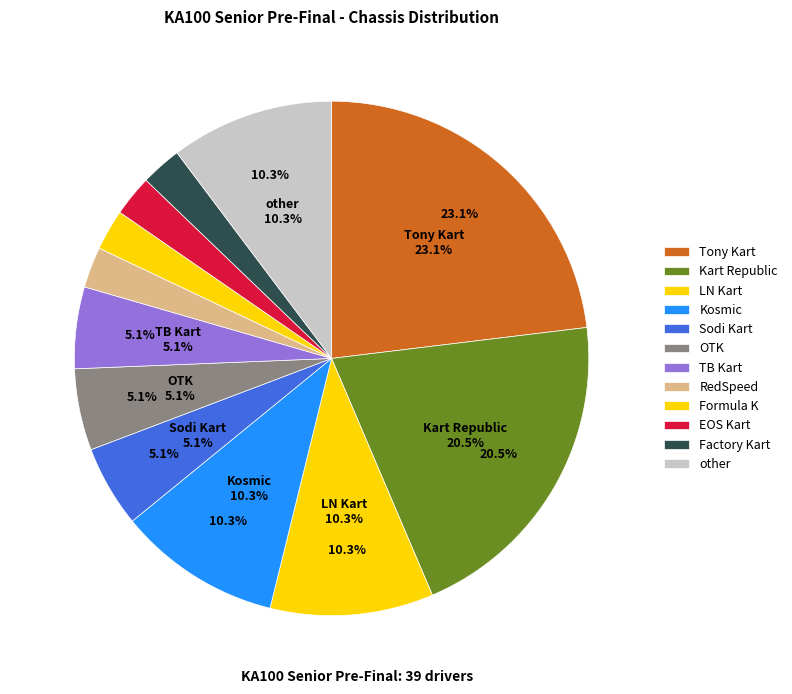

Count the number of slices in the pie.

12